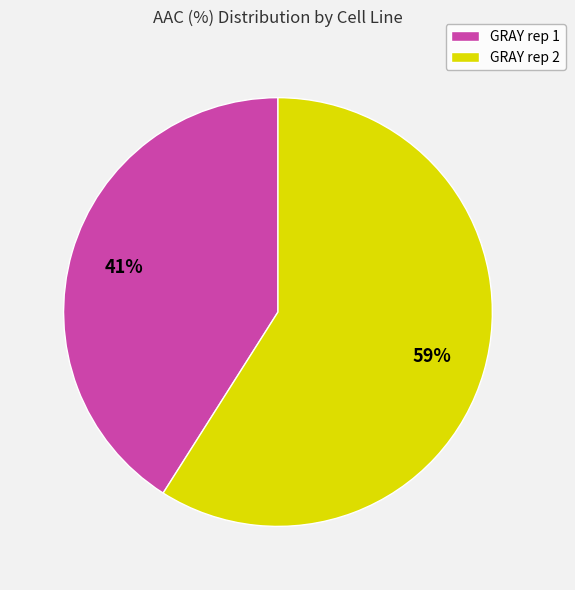

Which slice is the largest?

GRAY rep 2